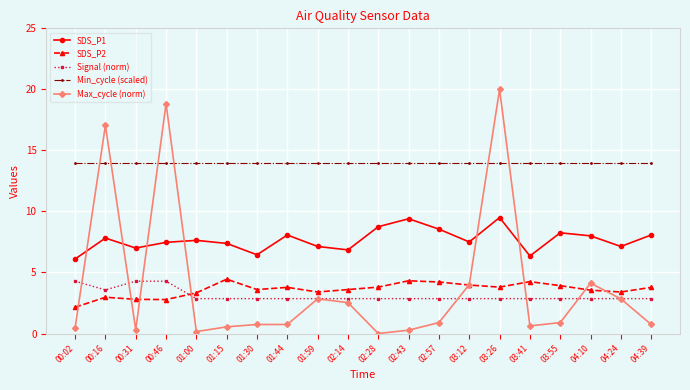

What is the average value of the Signal (norm) series?

3.1